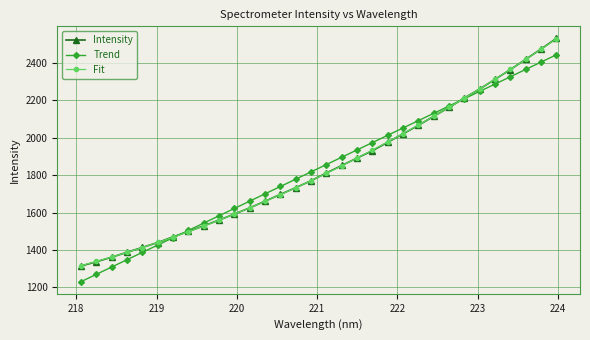

Which series has the largest range (max minus min)?

Intensity